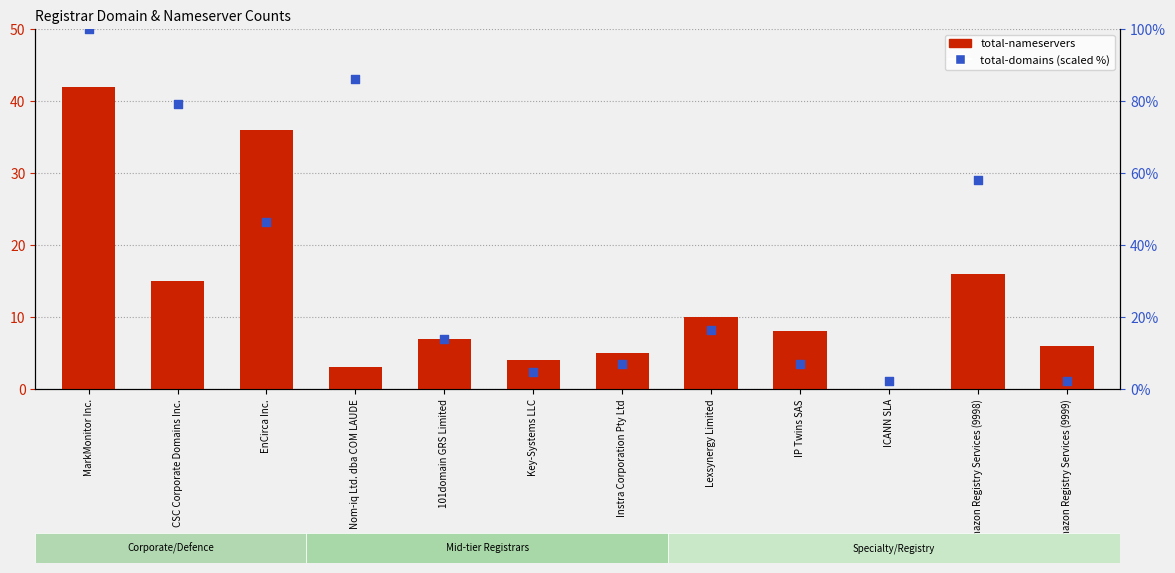

At how many categories does at least one series exceed 14?

6